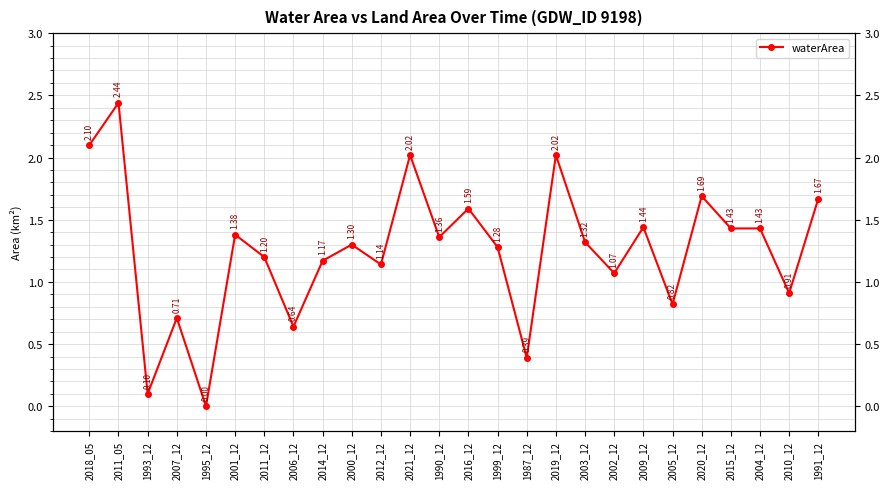

The chart shows a value of 0.9 at 2000_12. True or false?

False